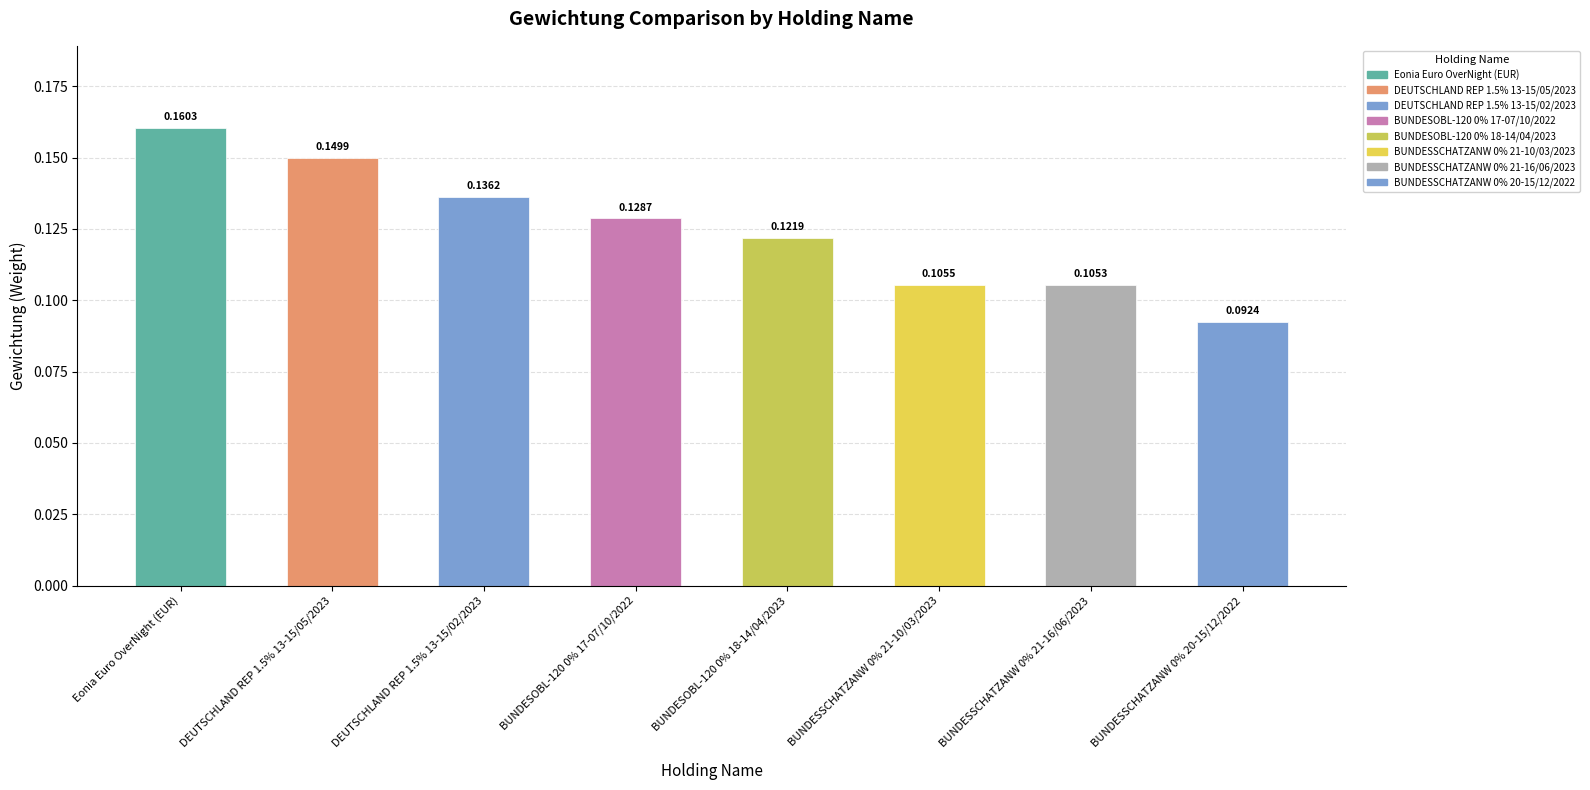

Which category has the highest value across all series?

Eonia Euro OverNight (EUR)